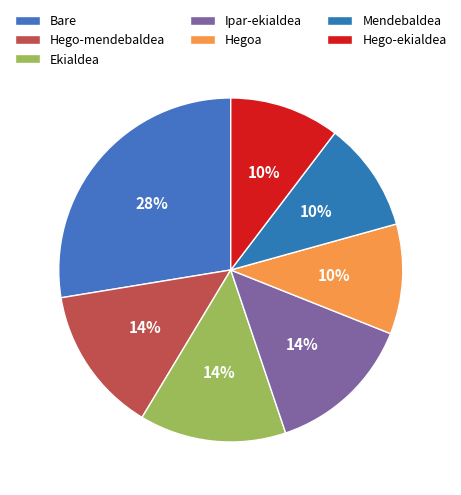

How many segments does this pie chart have?

7